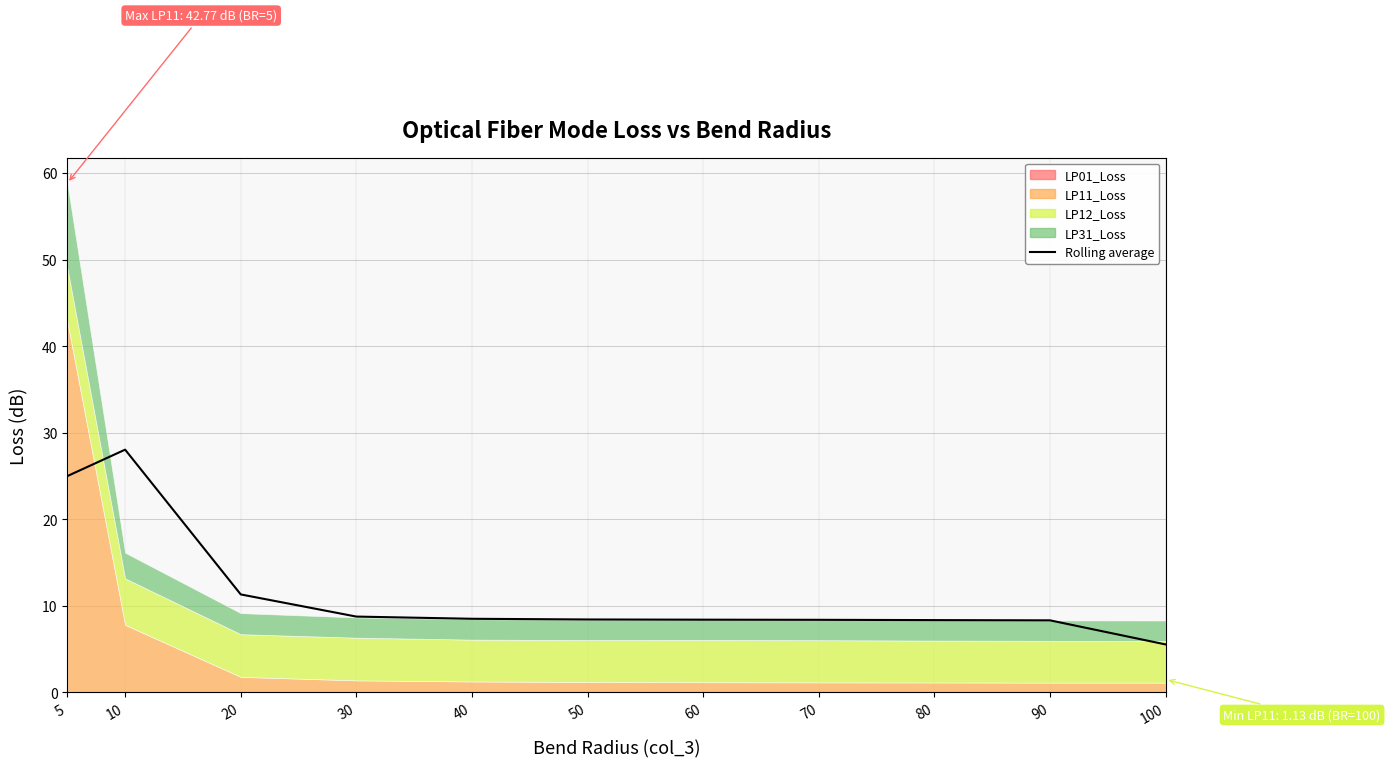

List the labels in order of value, smallest first.

100, 90, 80, 70, 60, 50, 40, 30, 20, 5, 10